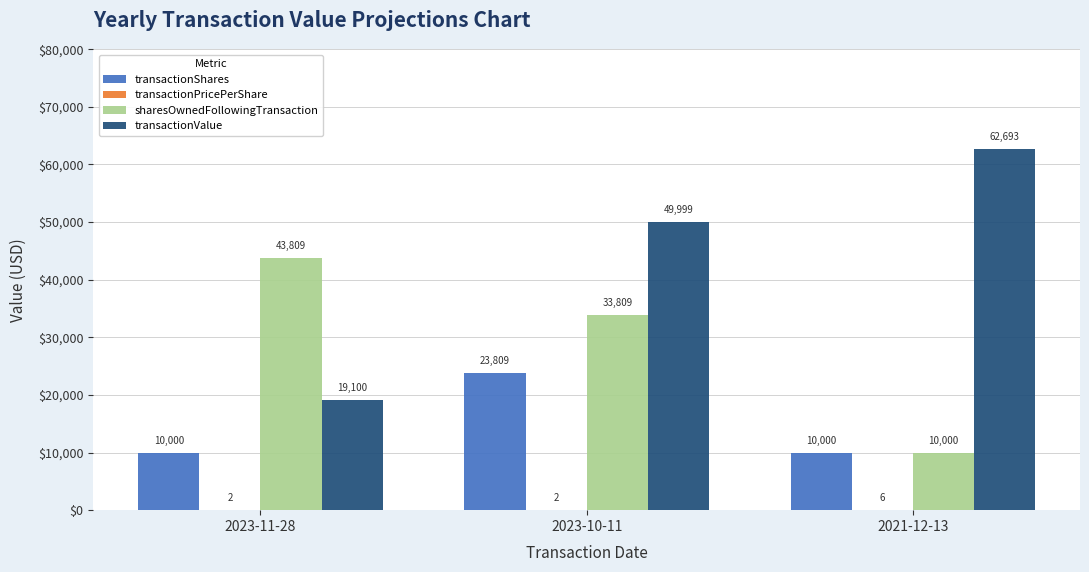

Which series has the widest spread of values?

transactionValue